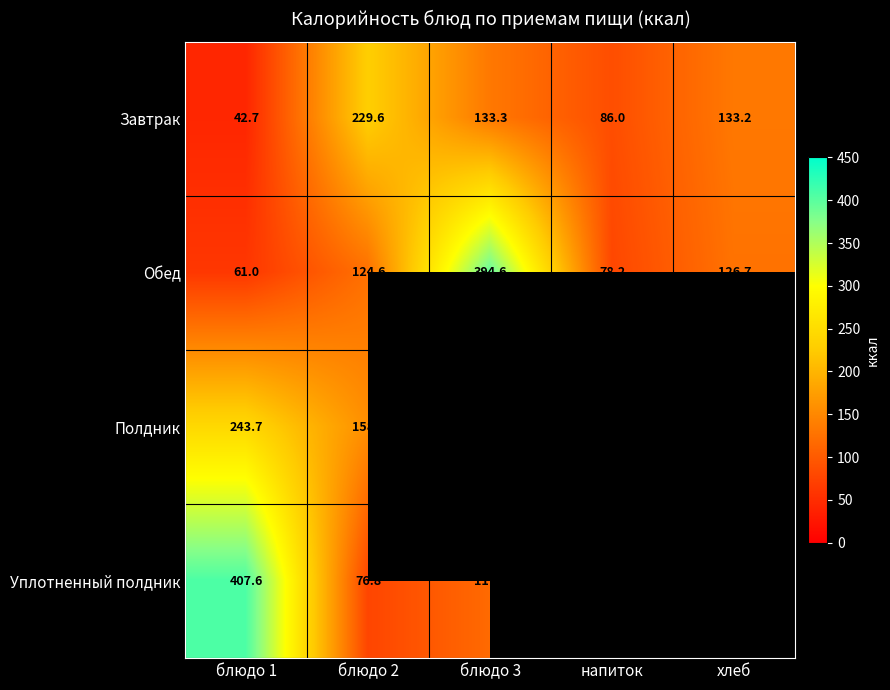

What is the spread (max minus min) of values at блюдо 1?

364.9